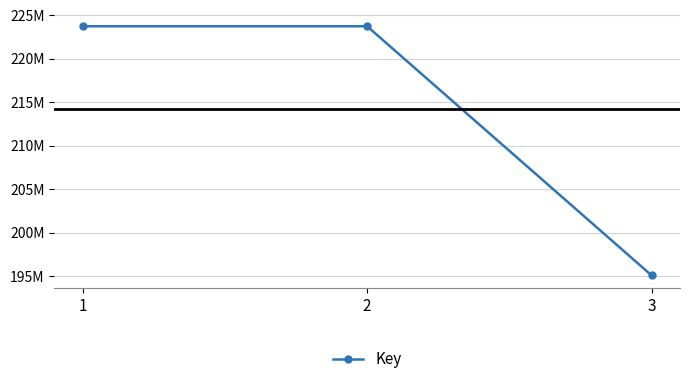

Is this an area chart (filled region under the line)?

No